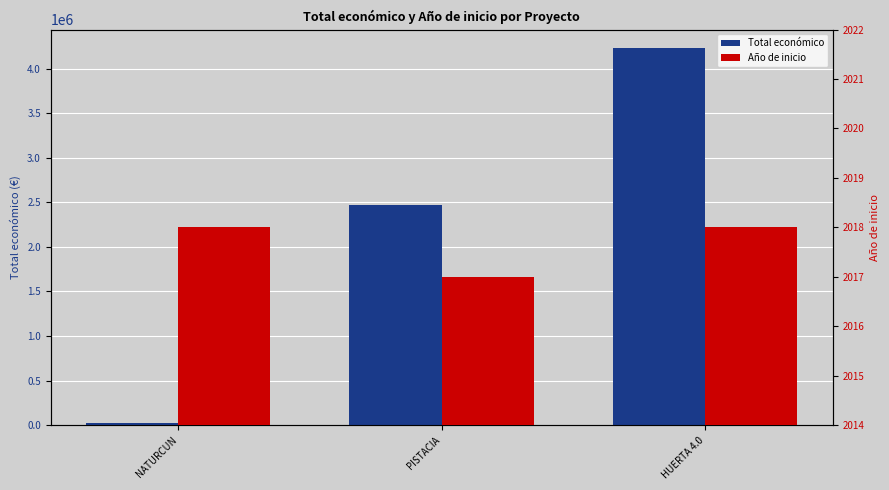

How many data points in Total económico are above 2464572?

1